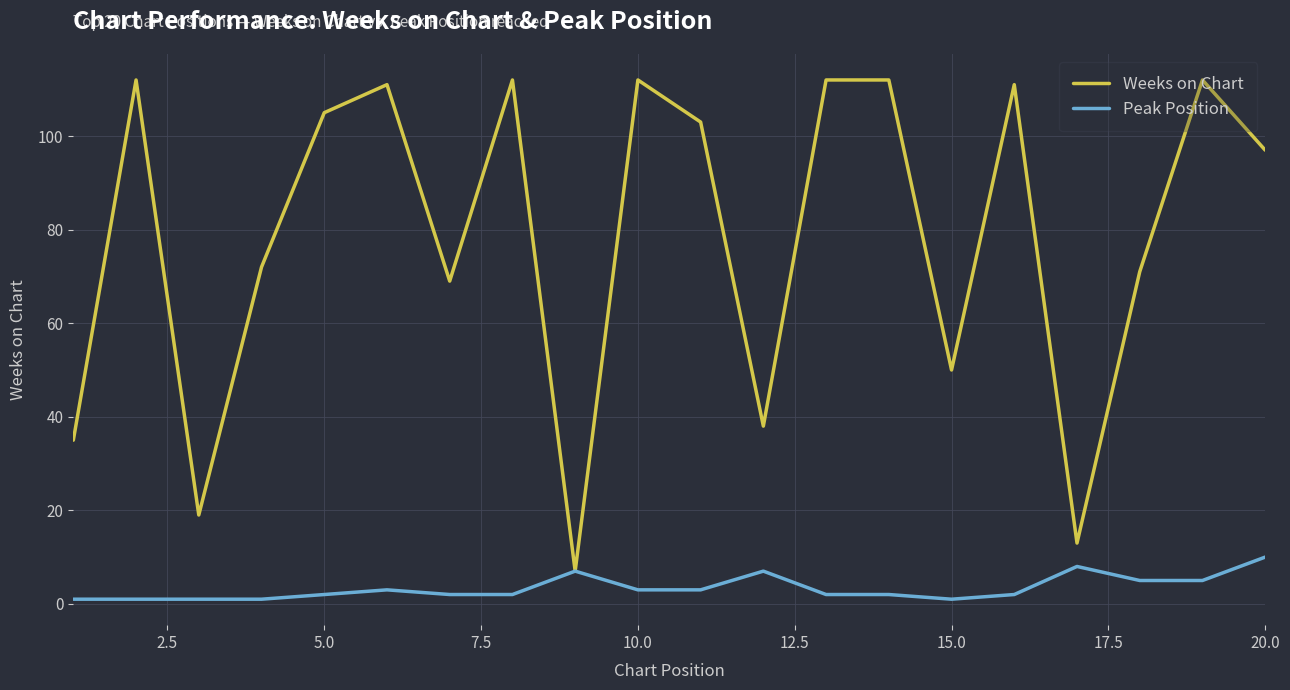

How many lines are shown in the chart?

2